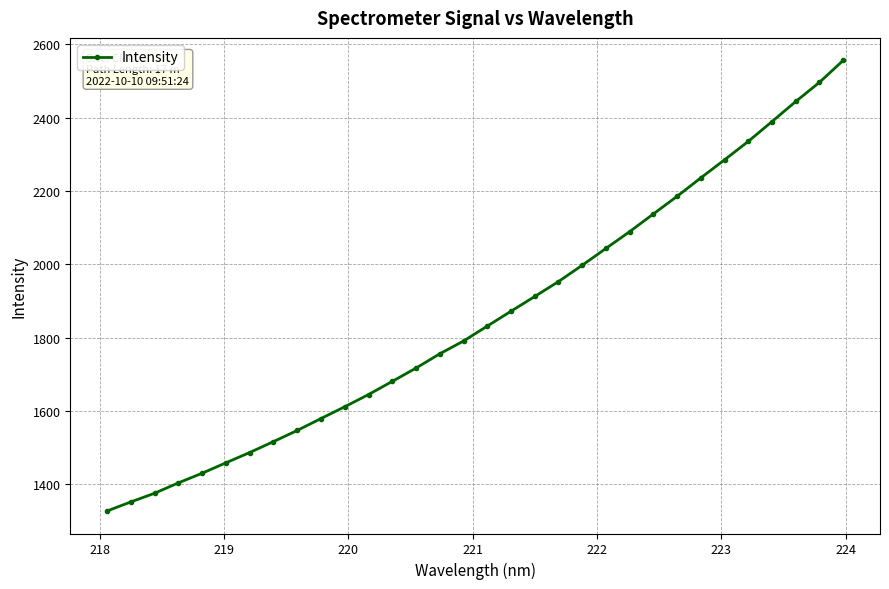

What is the difference between the maximum and minimum values?

1229.5